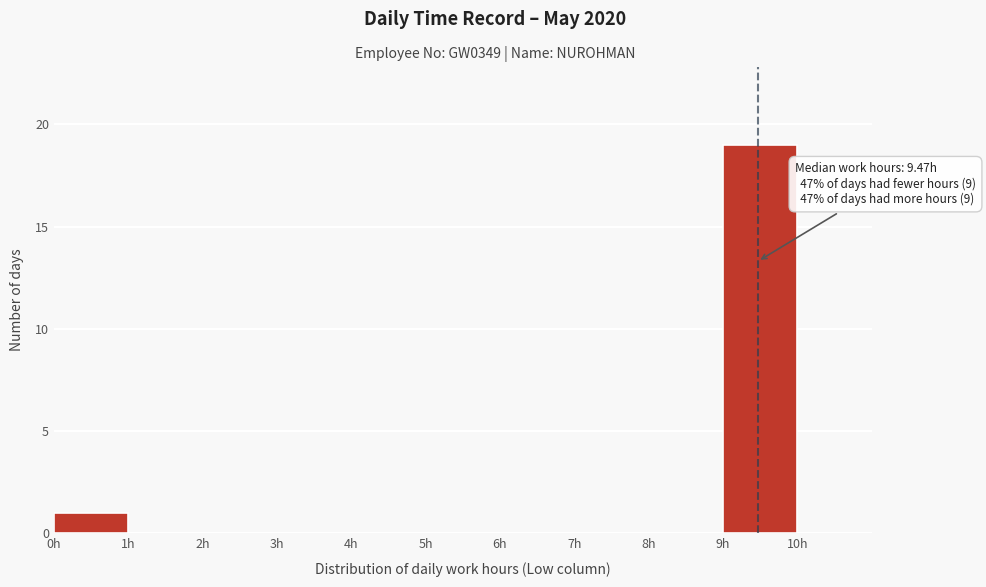

Which range on the x-axis has the tallest bar?

9 to 10